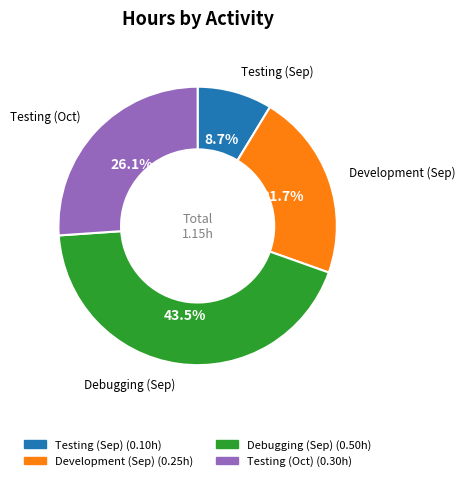

Which slice is the smallest?

Testing (Sep)